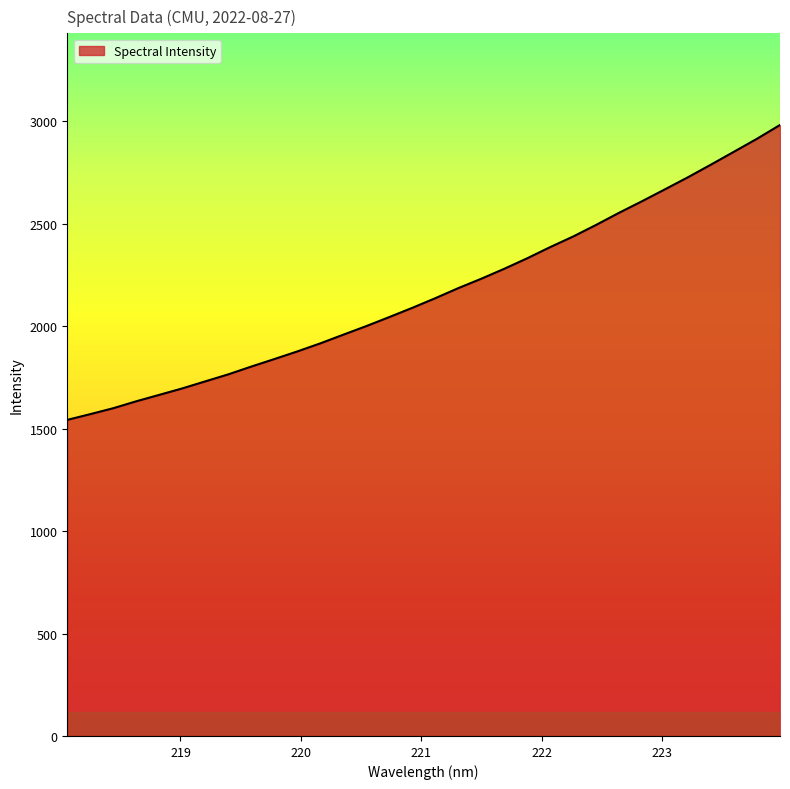

What is the smallest value displayed?

1542.6